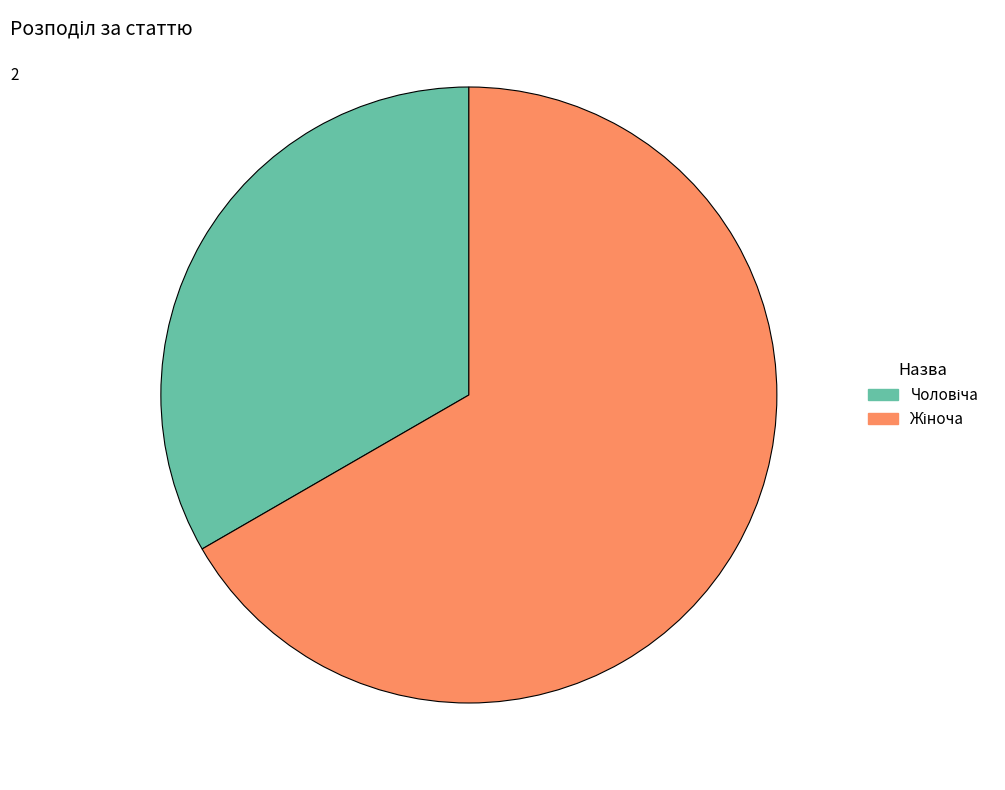

Is there any slice that represents more than half of the pie?

Yes